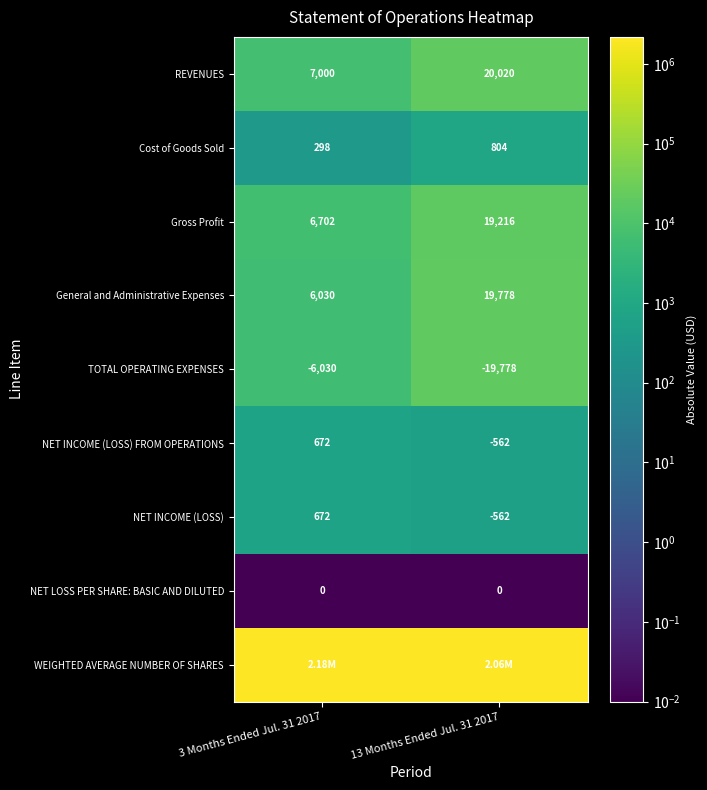

What is the sum of all Gross Profit values?

25918